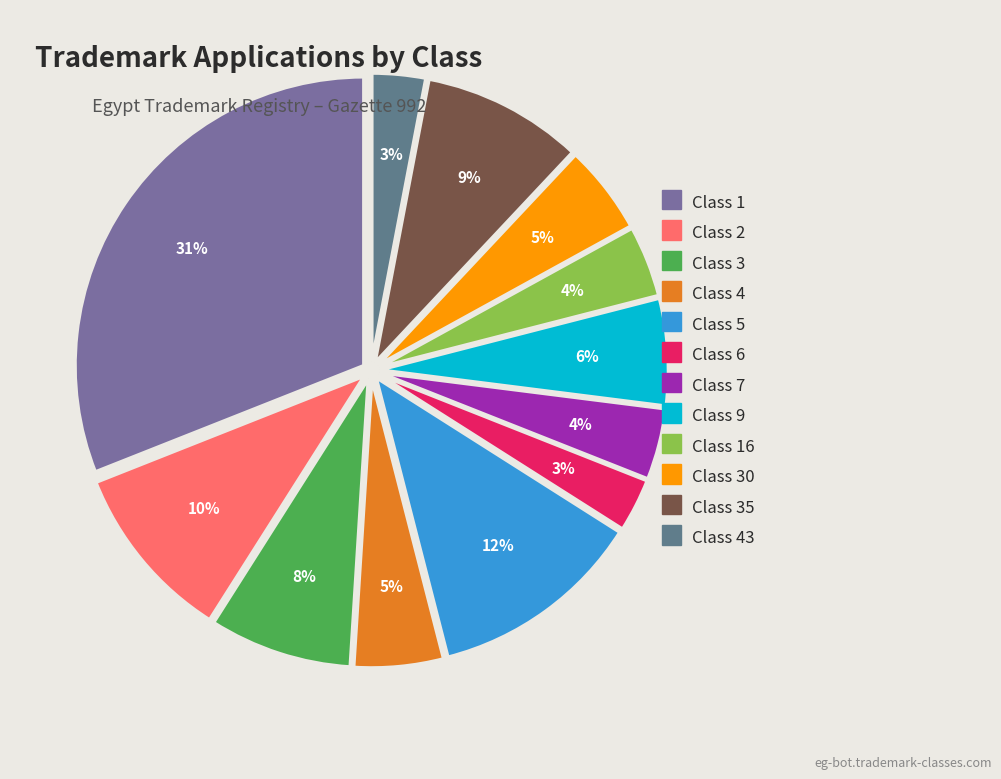

Does any single category account for the majority?

No